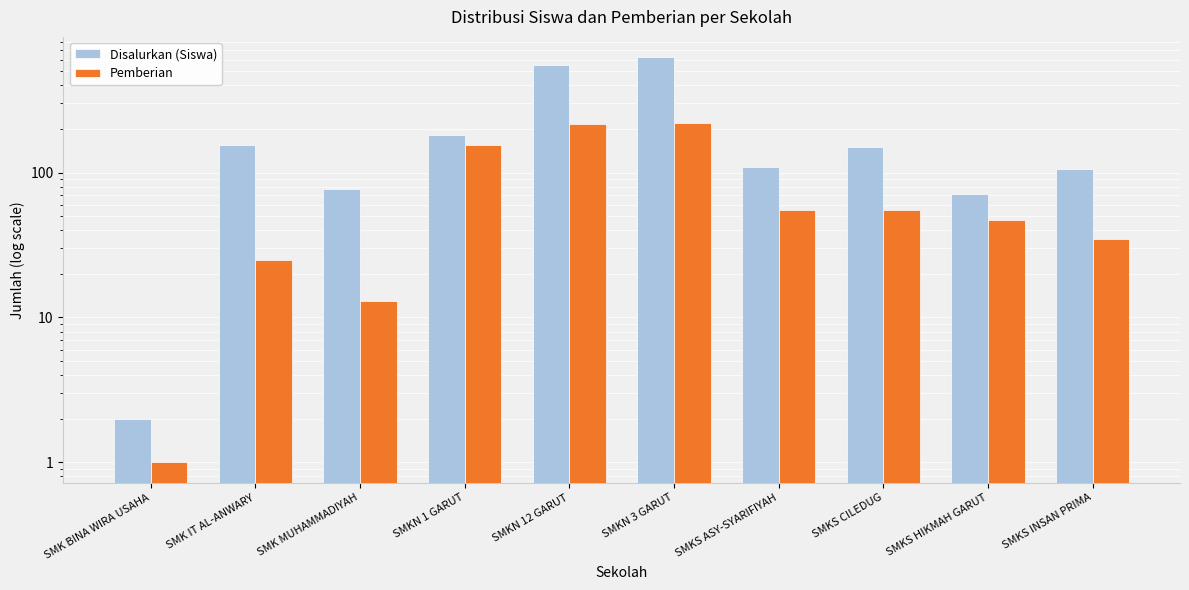

What is the minimum value shown in the chart?

1